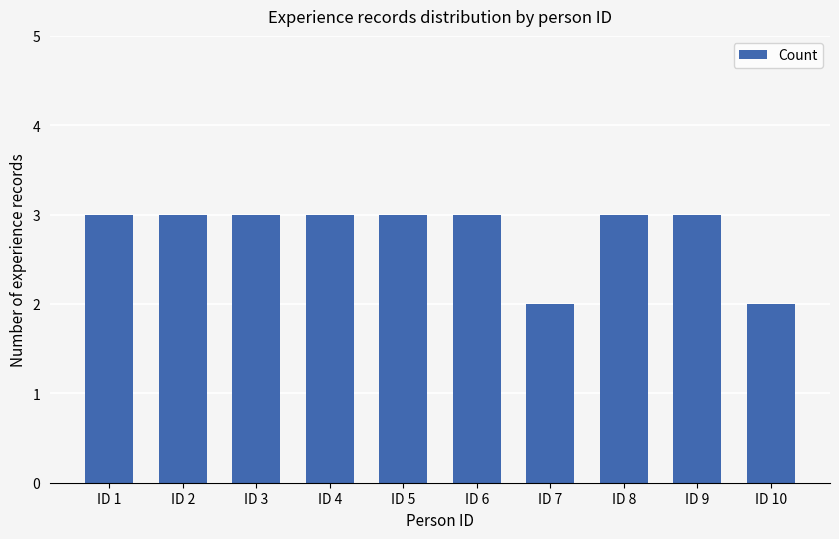

What is the greatest value displayed?

3